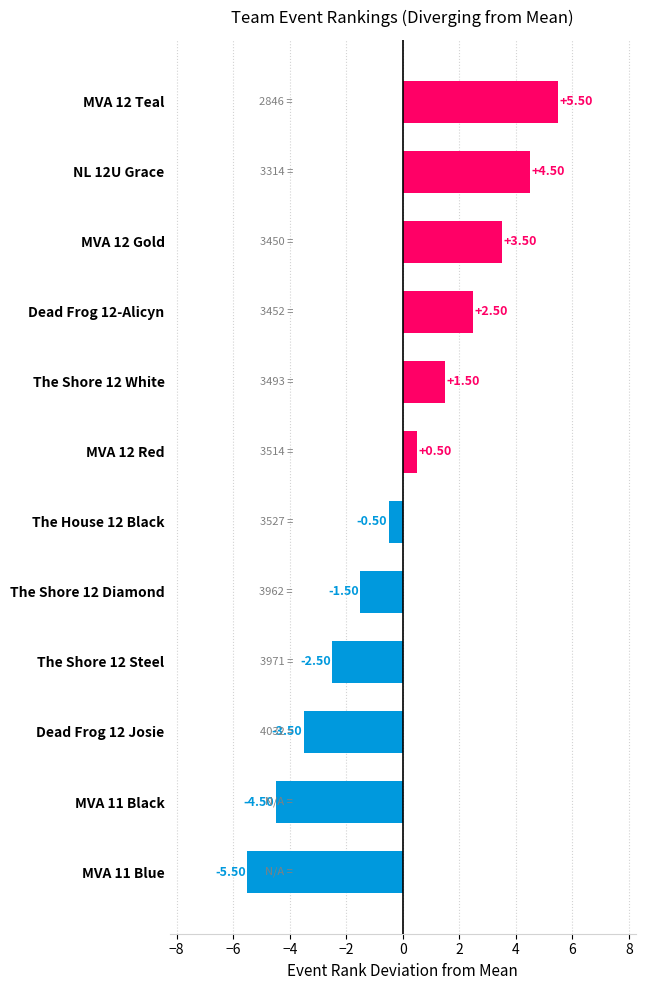

Rank the categories by value from highest to lowest.

MVA 12 Teal, NL 12U Grace, MVA 12 Gold, Dead Frog 12-Alicyn, The Shore 12 White, MVA 12 Red, The House 12 Black, The Shore 12 Diamond, The Shore 12 Steel, Dead Frog 12 Josie, MVA 11 Black, MVA 11 Blue